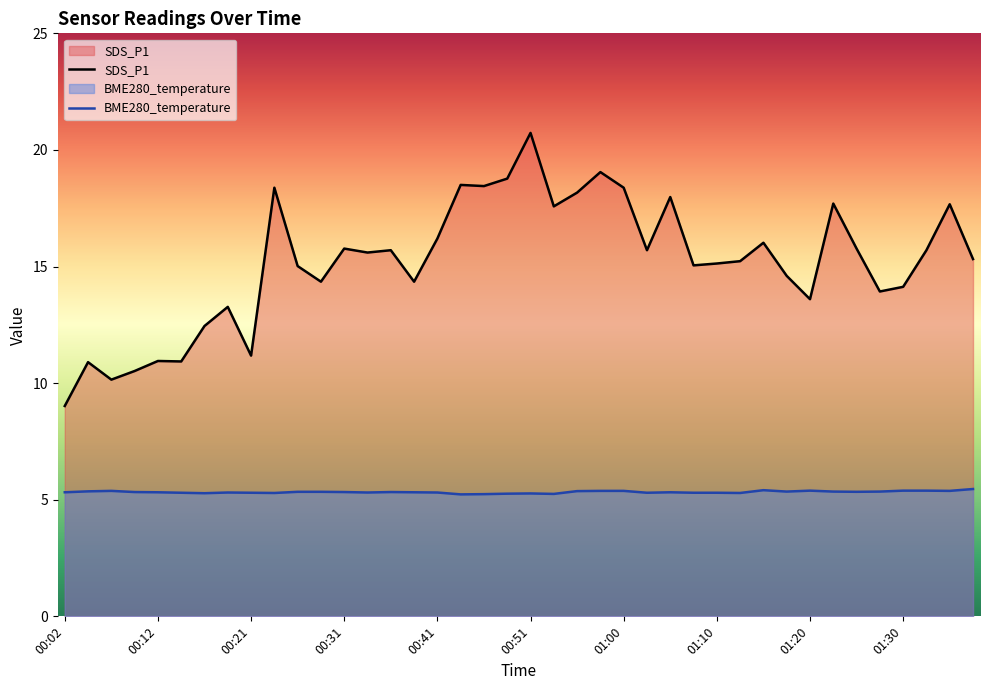

Rank the series by their maximum value, from highest to lowest.

SDS_P1, BME280_temperature